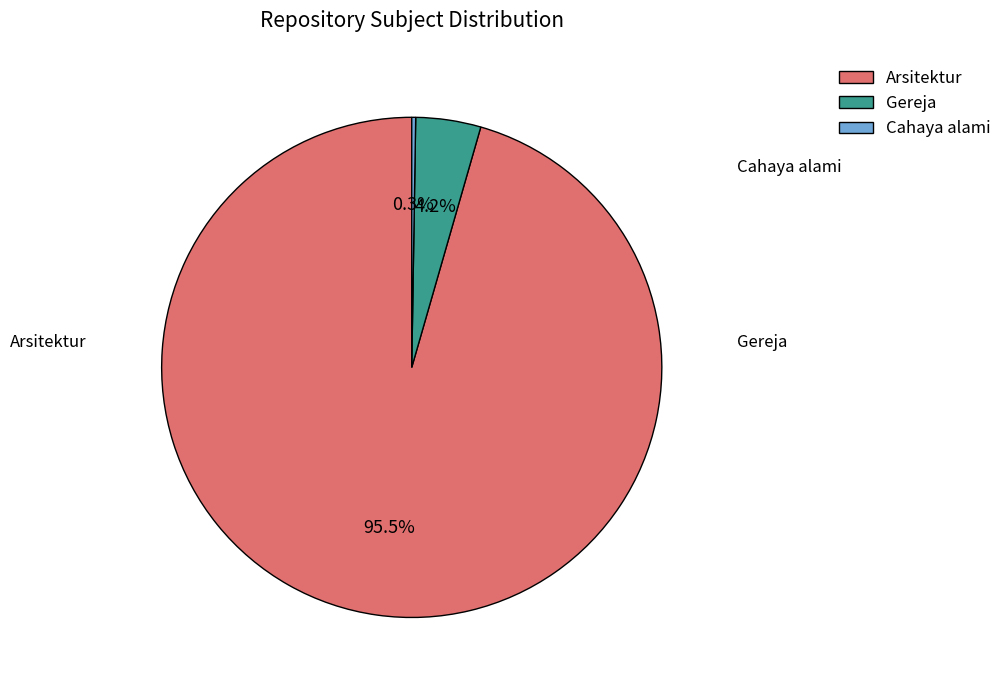

To the nearest percent, what is the difference between the largest and smallest slice percentages?

95%